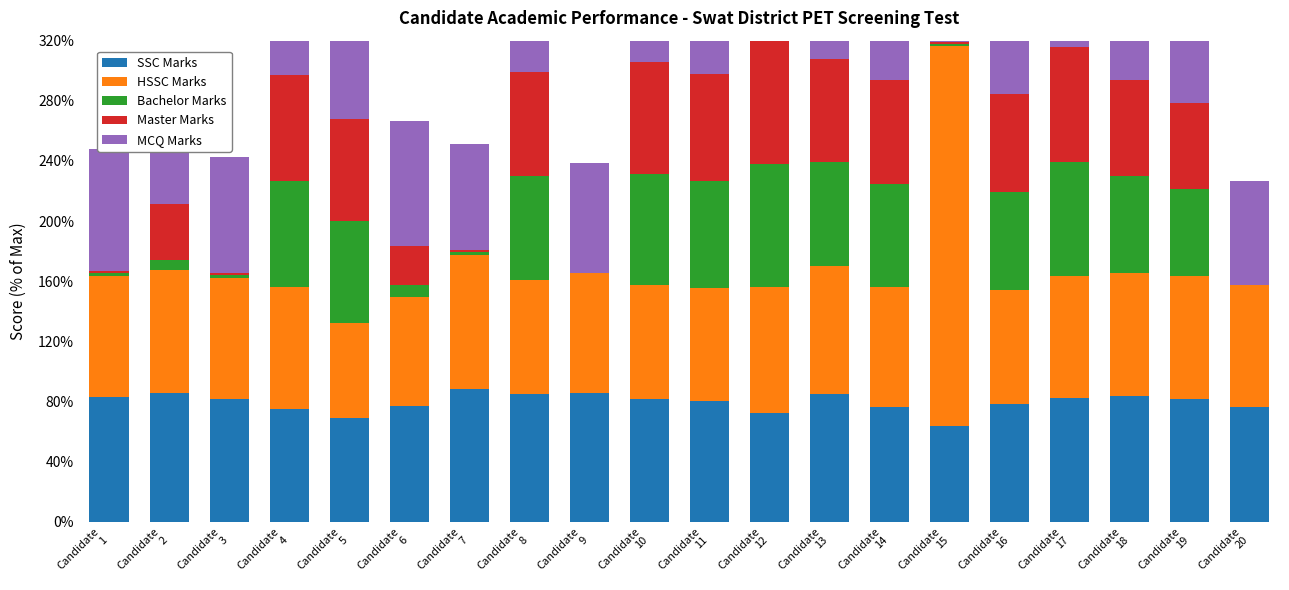

How many bars are there in each group?

5